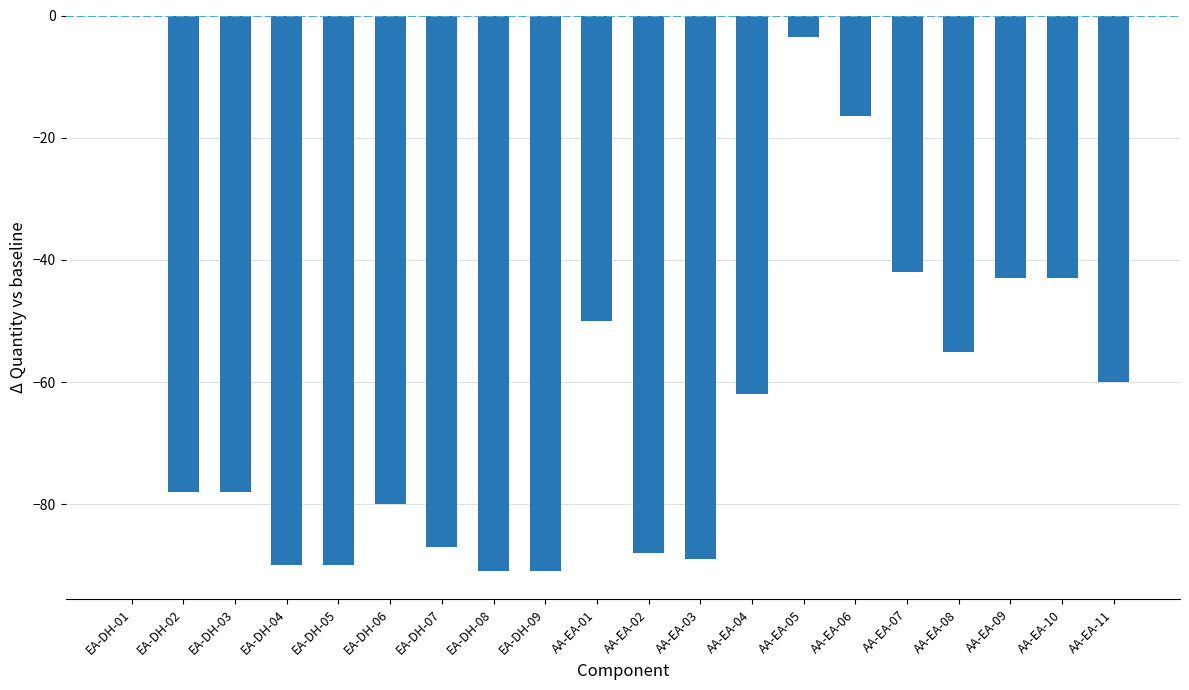

What is the sum of the values at AA-EA-07 and EA-DH-09?

-133.0